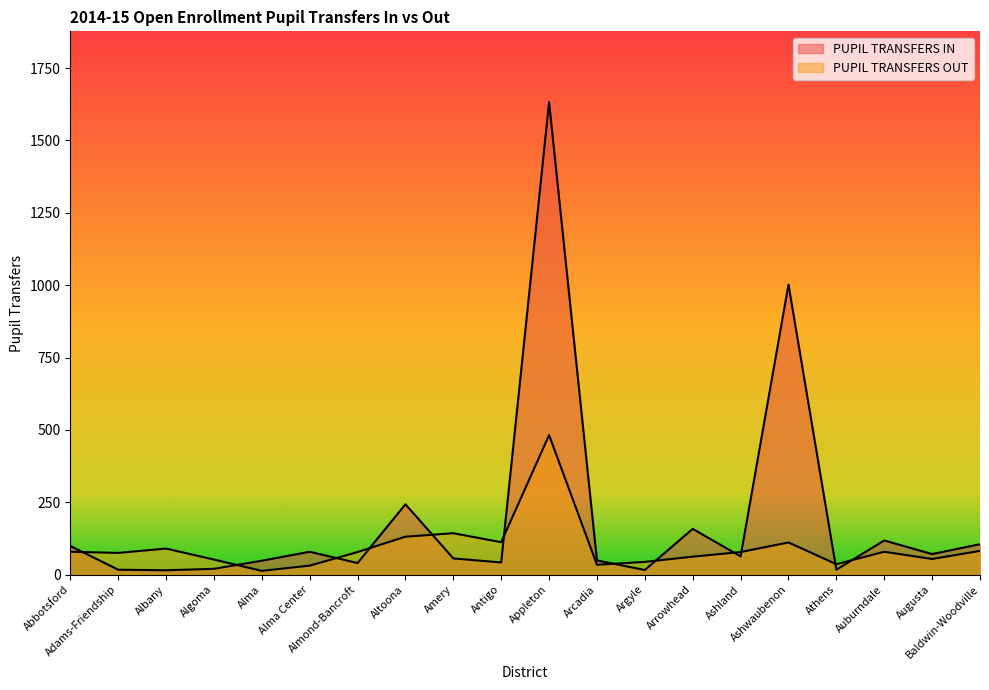

At which label is PUPIL TRANSFERS IN closest to 823?

Ashwaubenon